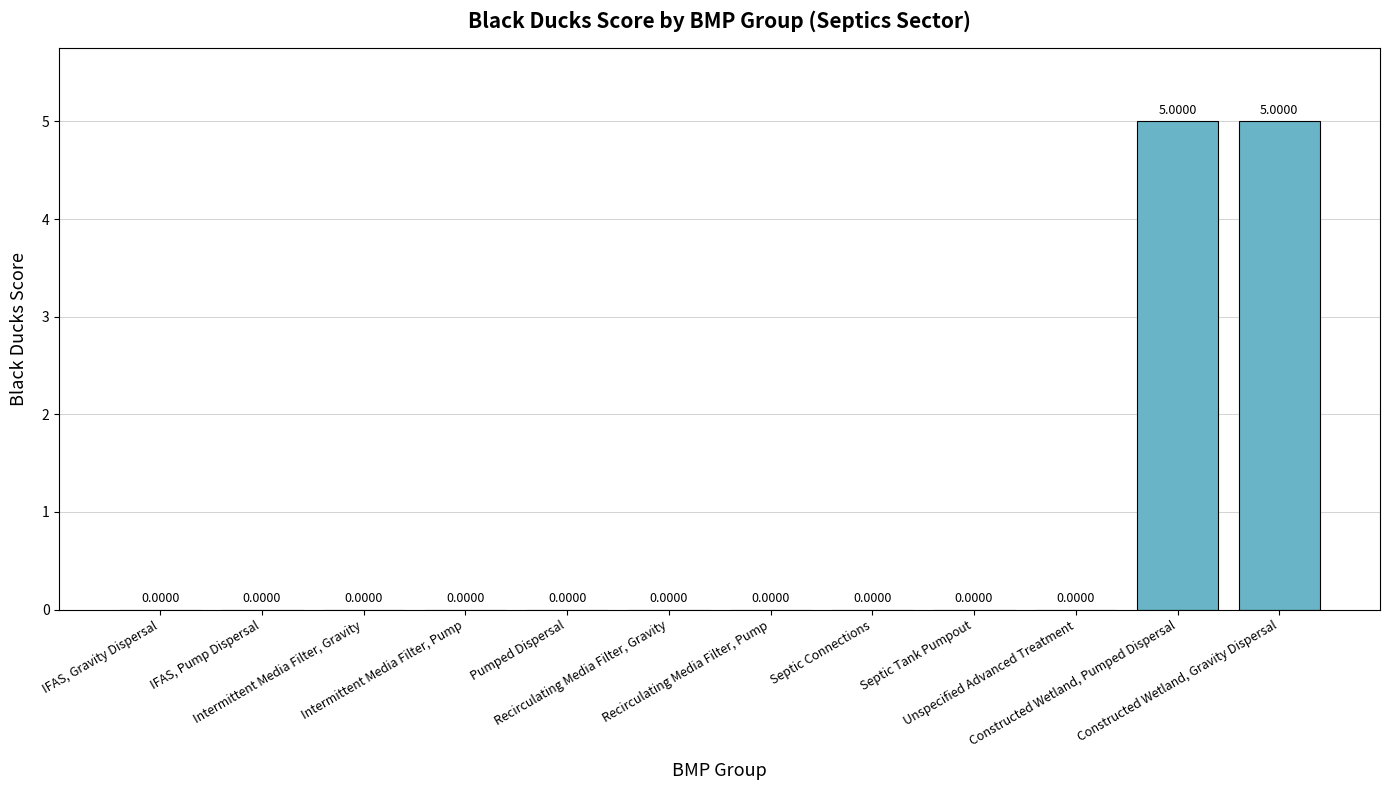

What is the label of the 4th bar from the left?

Intermittent Media Filter, Pump